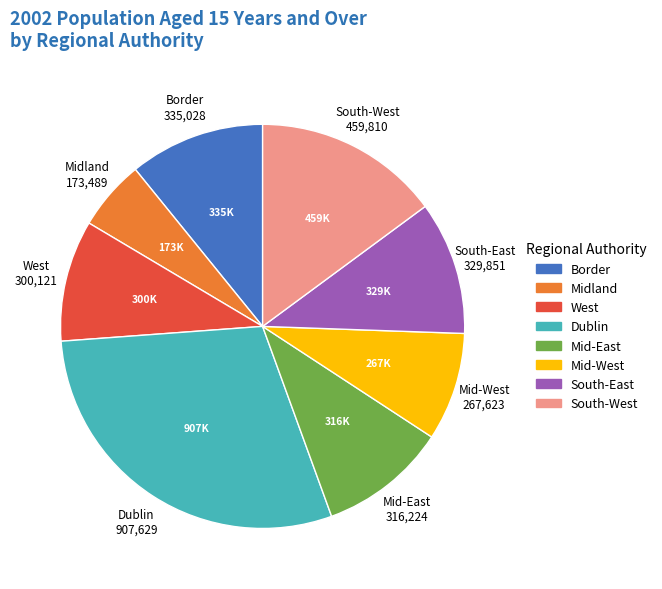

How many segments does this pie chart have?

8